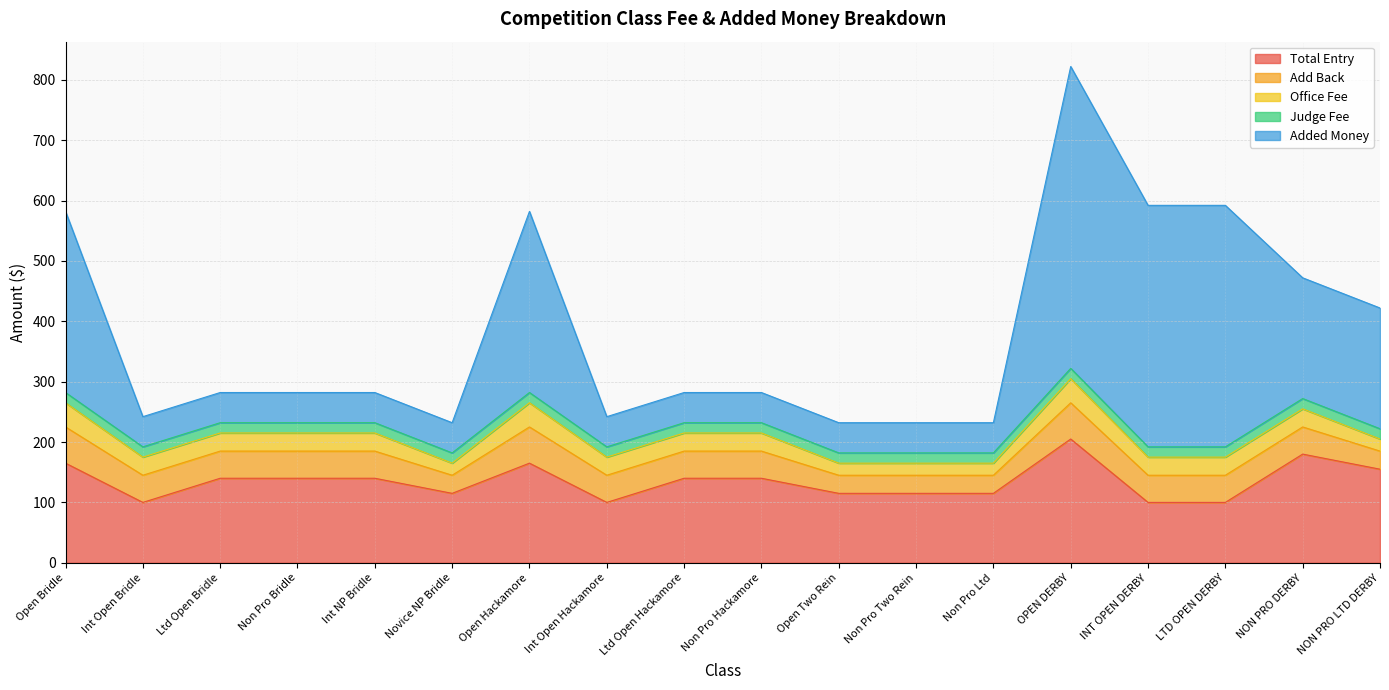

How many data points in Add Back are above 45?

3